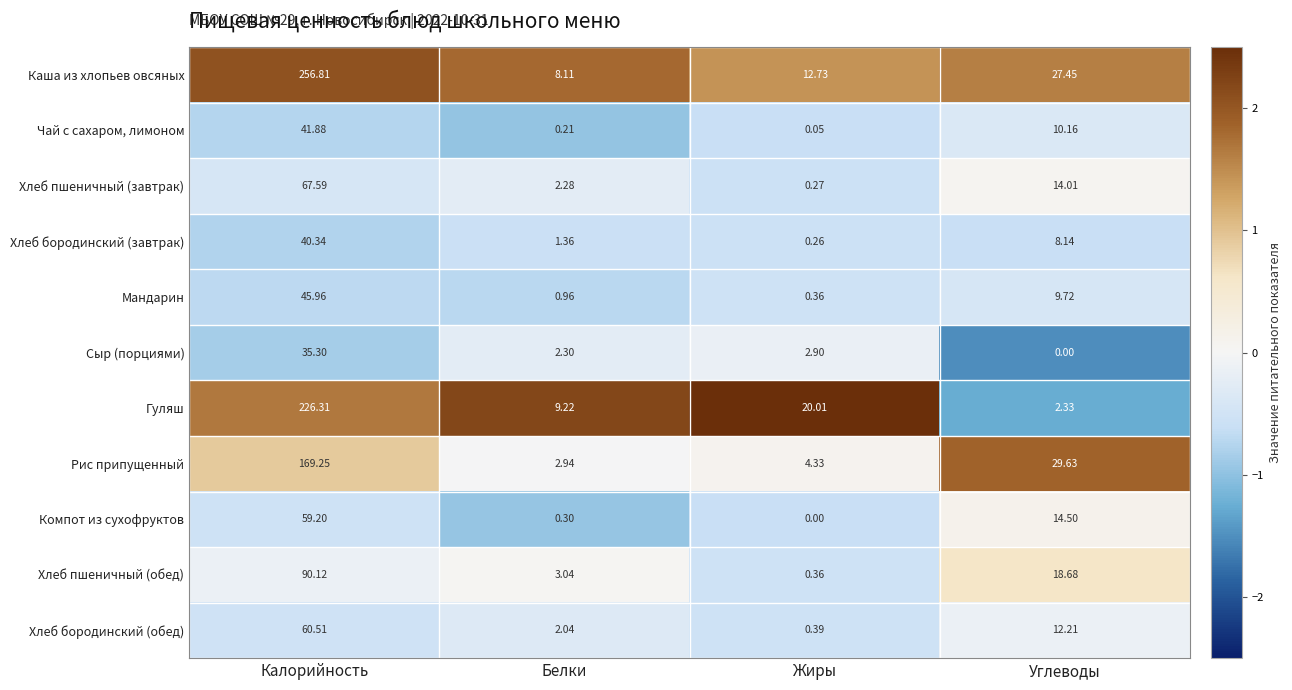

At which category does the chart reach its peak across all series?

Калорийность